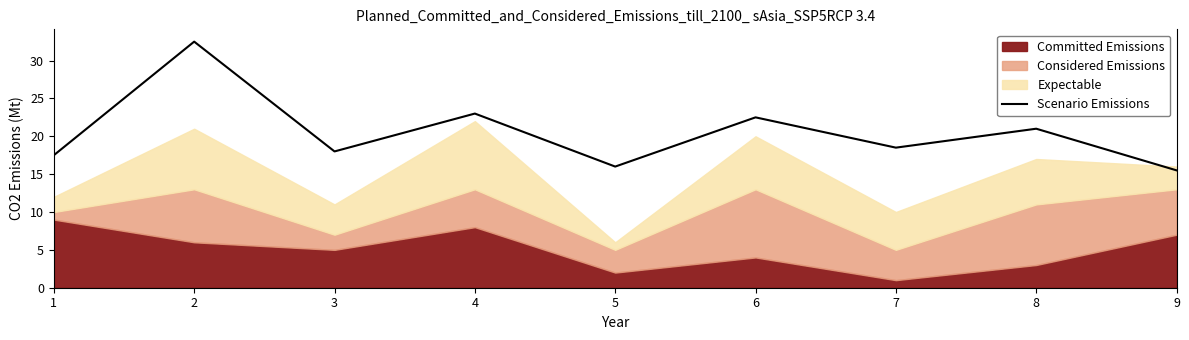

The Scenario Emissions series shows 18.0 at 3. True or false?

True